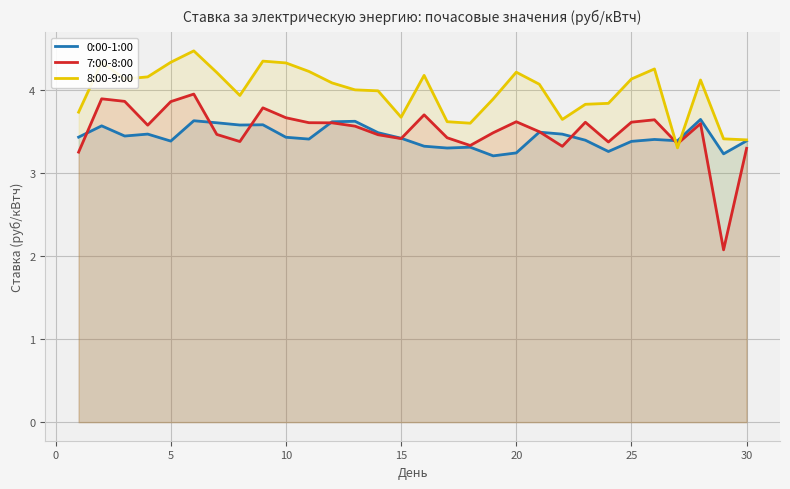

Does the chart display data point markers on the line(s)?

No